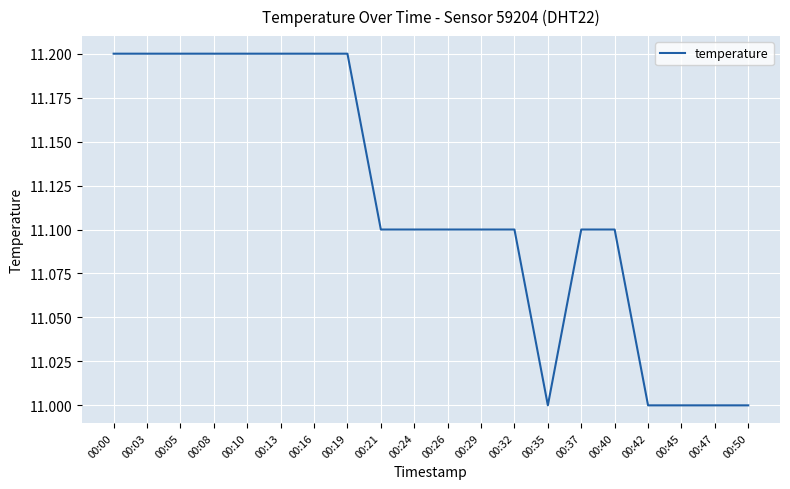

The value at 00:13 is 5.7. True or false?

False